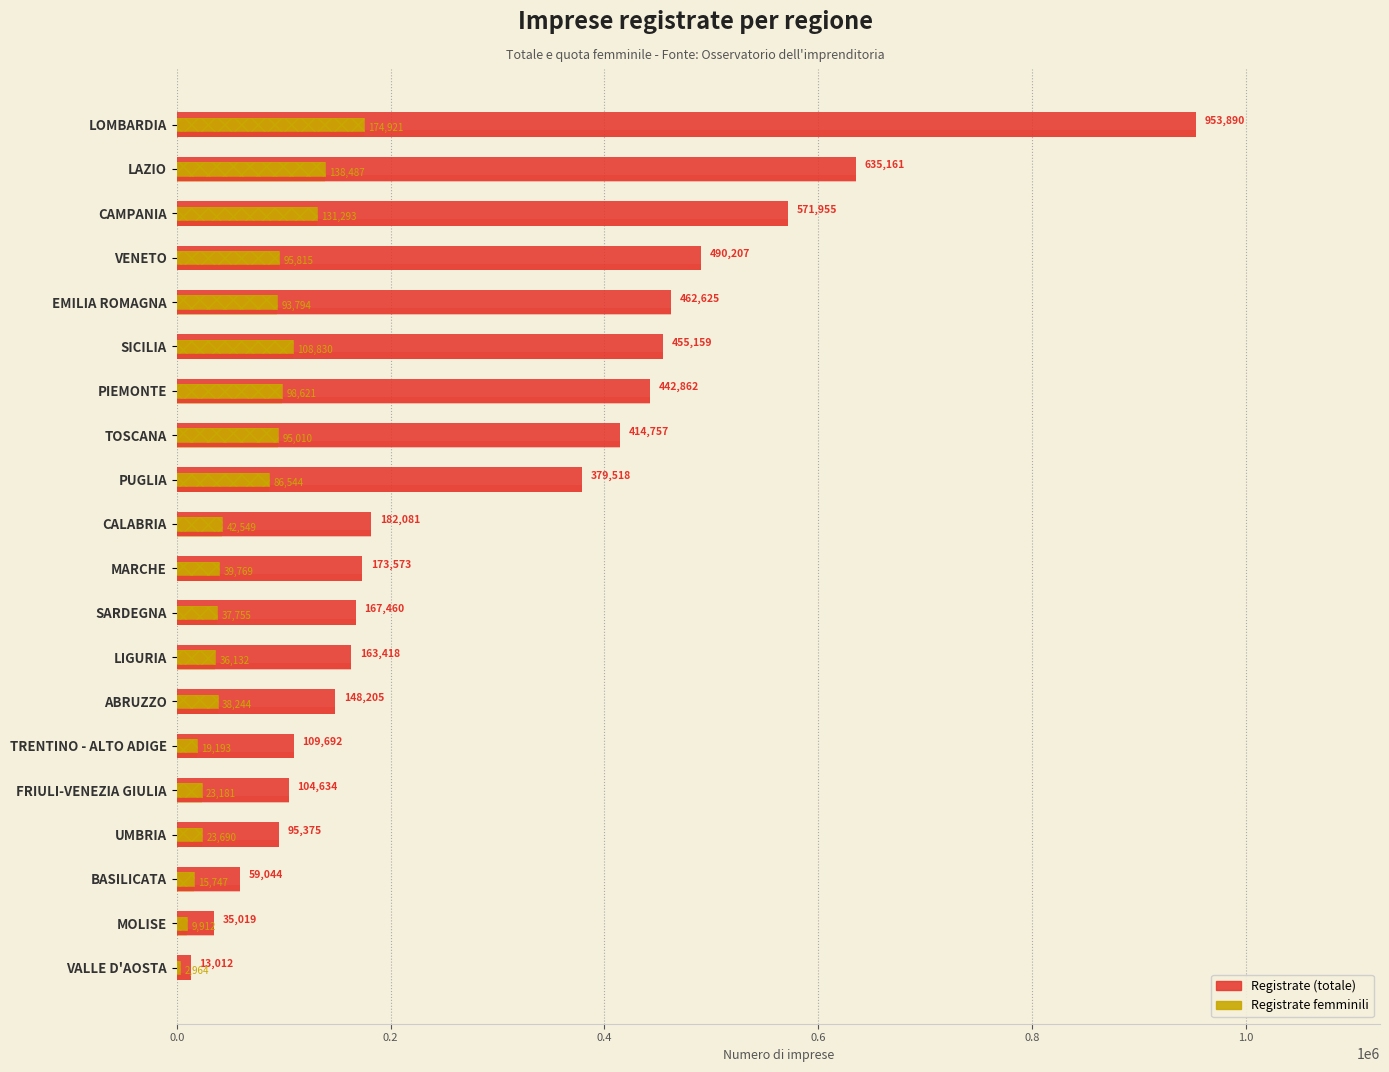

How many bars are there in each group?

2